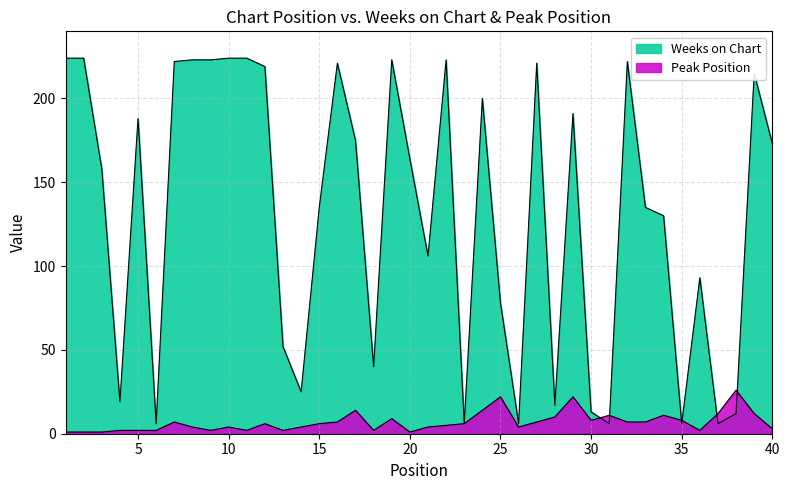

Where do Weeks on Chart and Peak Position first cross each other?

30 and 31